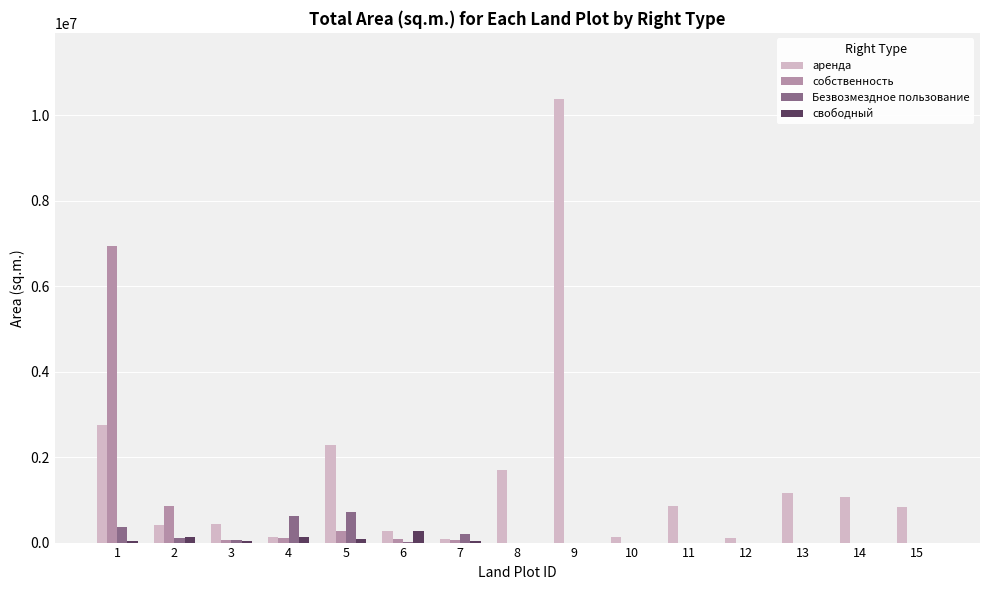

At which category does the chart reach its peak across all series?

9